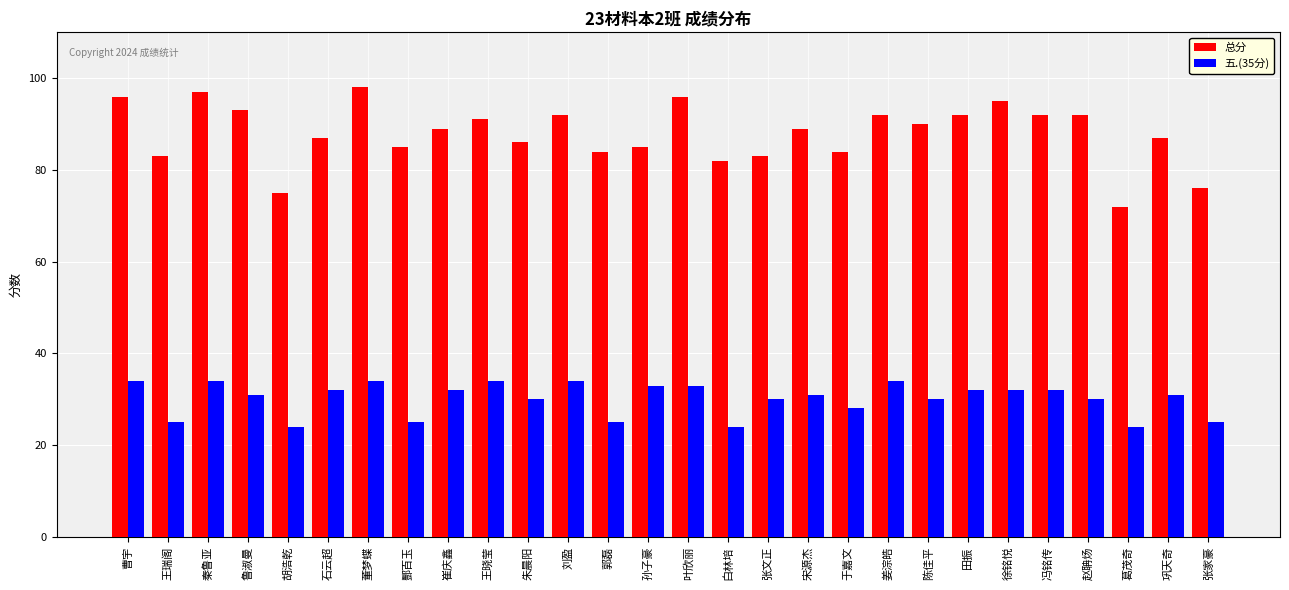

Which series has the widest spread of values?

总分